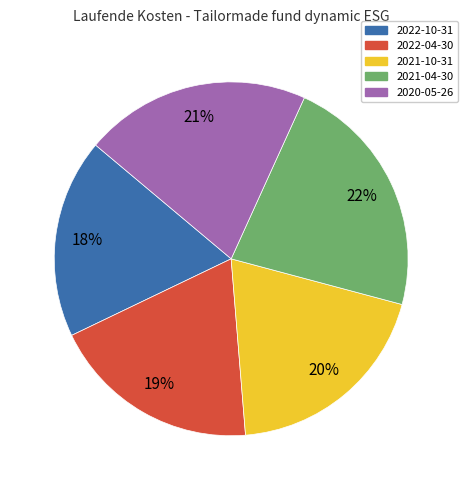

To the nearest percent, what is the average slice percentage?

20%